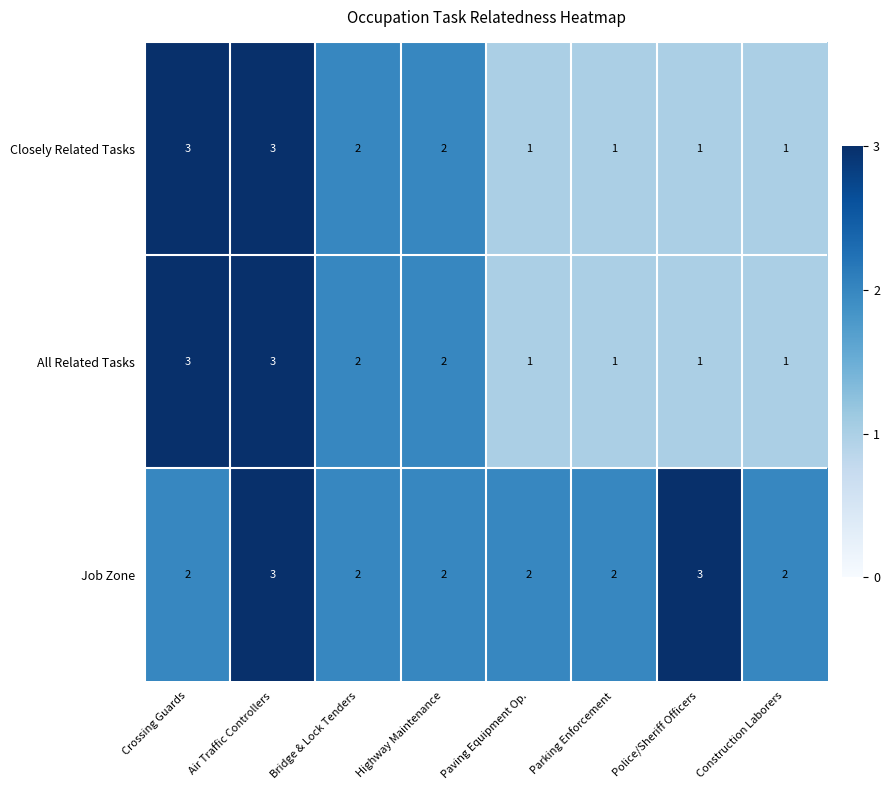

At how many categories does at least one series exceed 1?

8